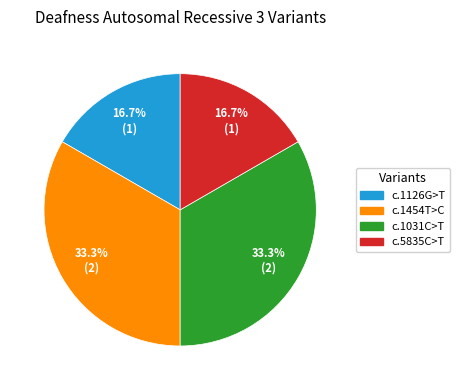

How many segments does this pie chart have?

4